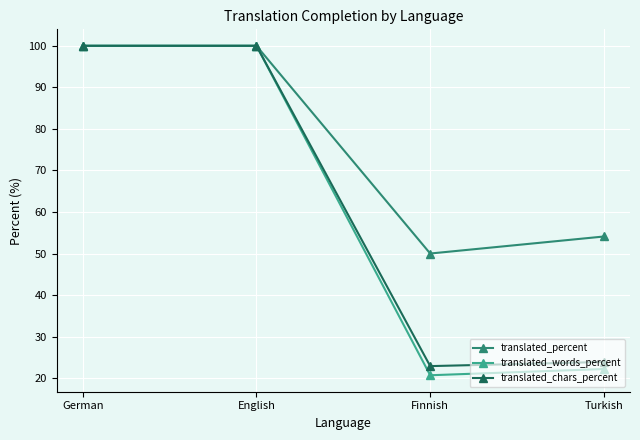

What is the value of the translated_percent point at the 2nd from the left?

100.0